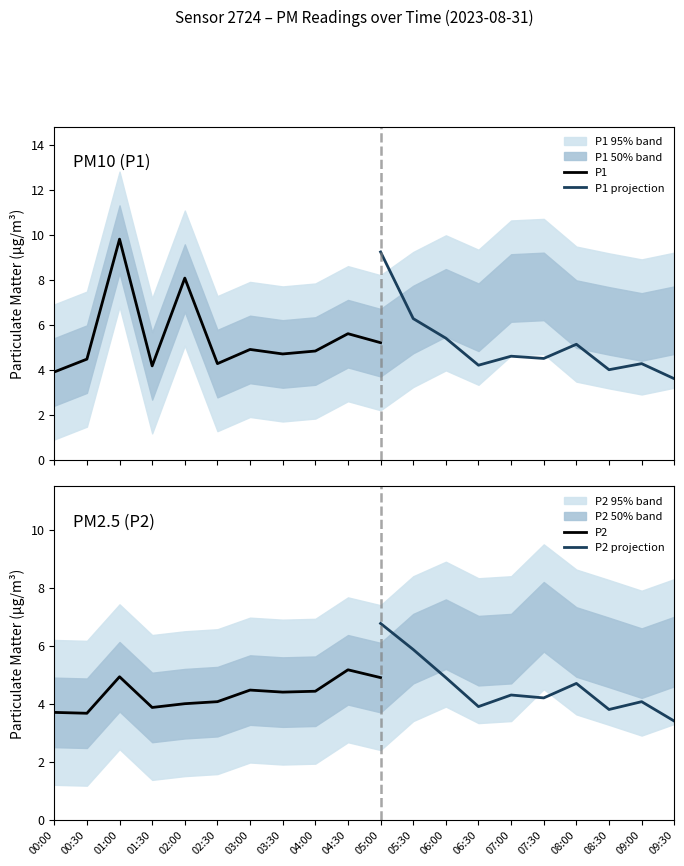

What is the maximum value for P1?

9.8